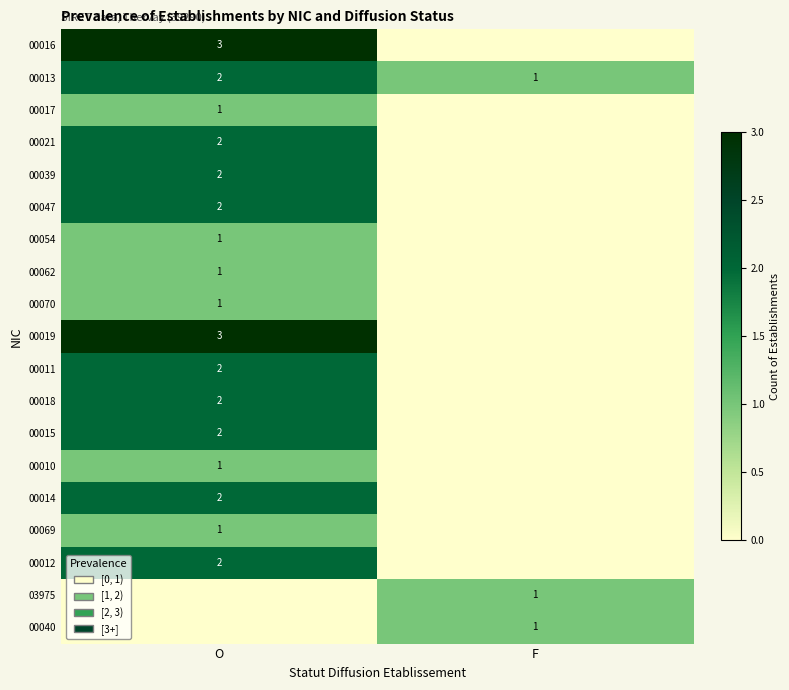

Is it true that 00010 equals 2 at O?

False